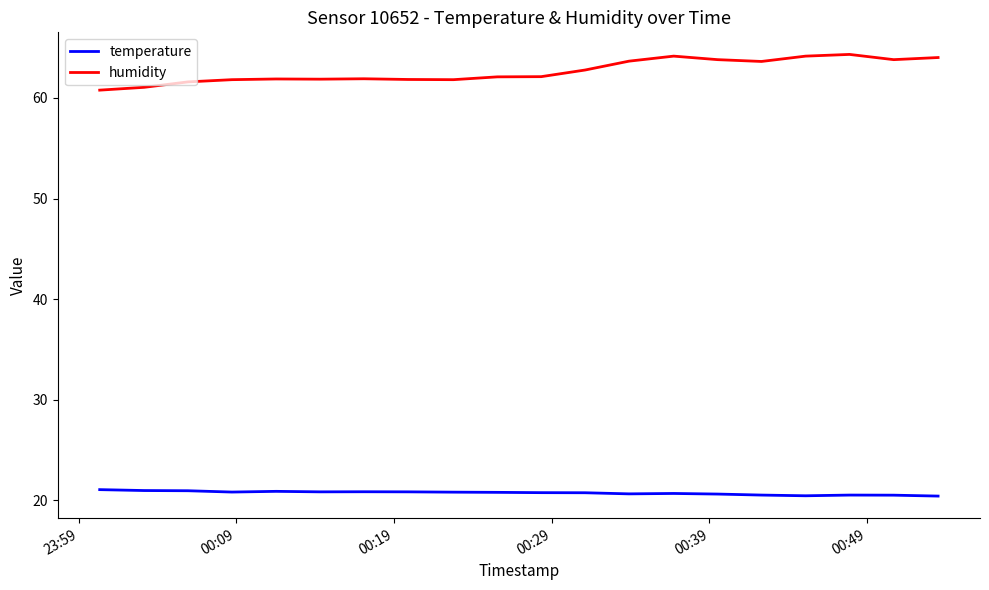

True or false: temperature and humidity intersect in this chart.

False